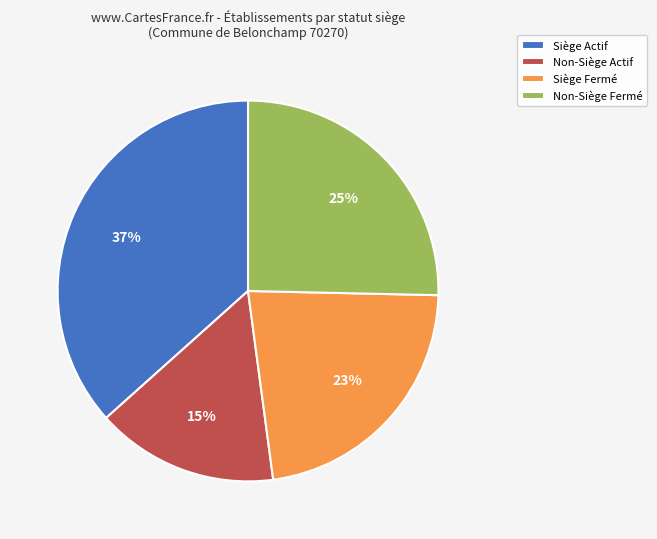

True or false: Siège Fermé accounts for 28% of the total.

False